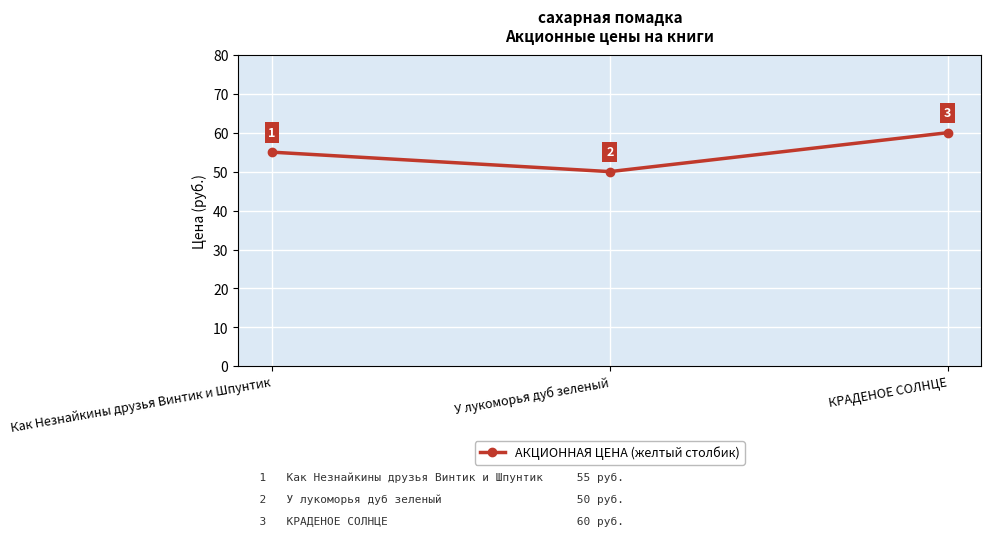

What is the sum of all values?

165